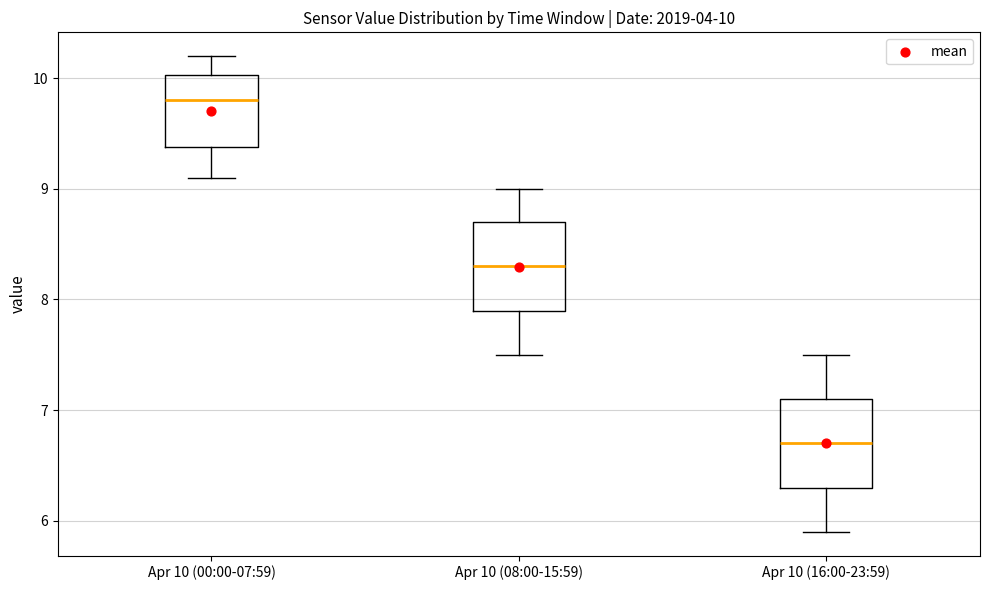

Which box's median line is the lowest?

Apr 10 (16:00-23:59)